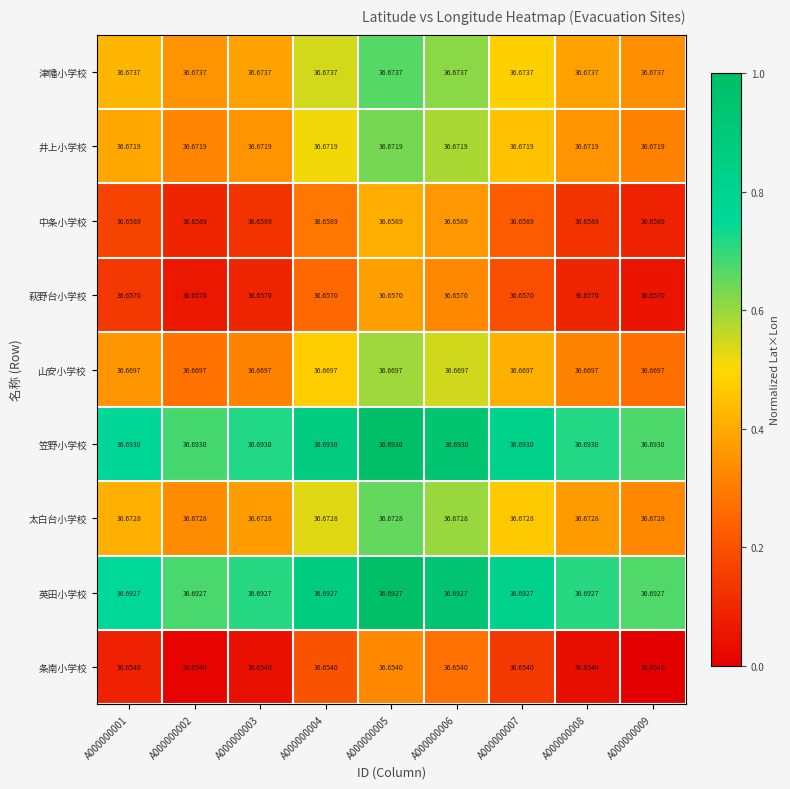

Rank the series by their maximum value, from lowest to highest.

条南小学校, 萩野台小学校, 中条小学校, 山安小学校, 井上小学校, 太白台小学校, 津幡小学校, 英田小学校, 笠野小学校